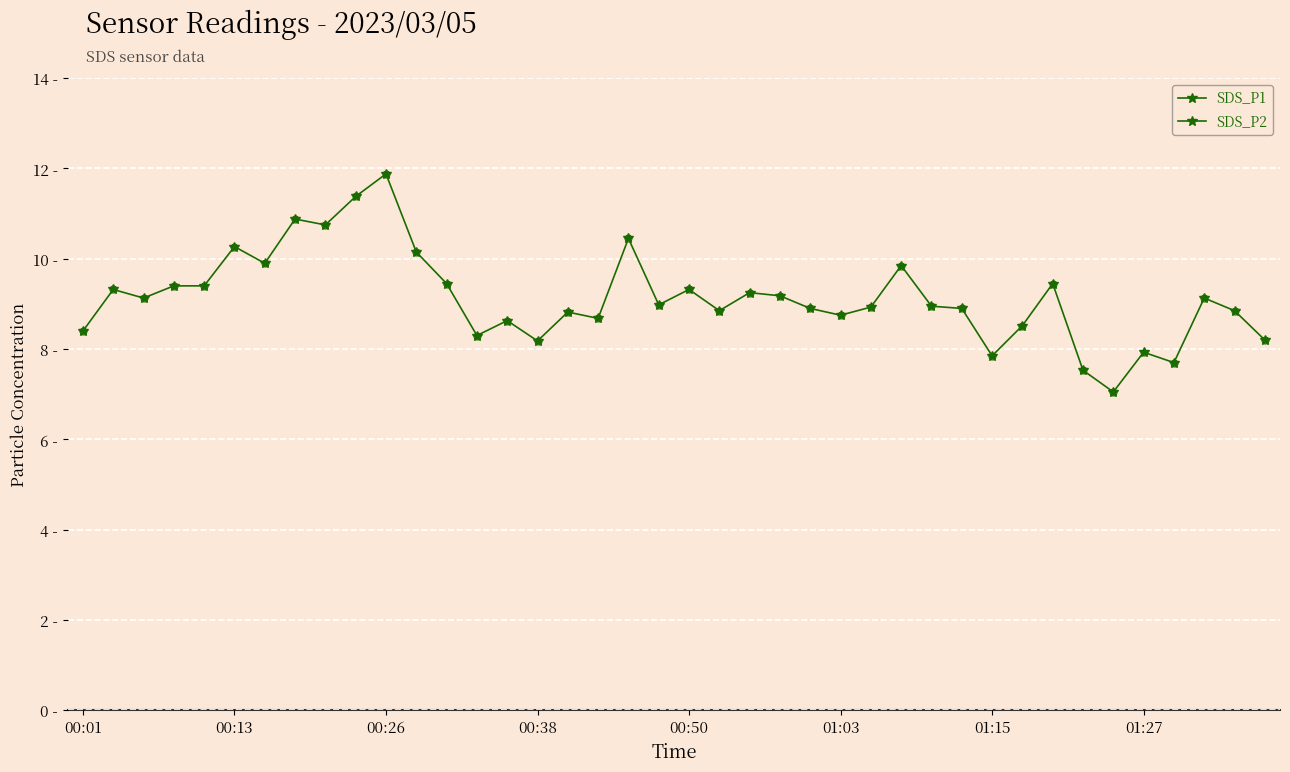

True or false: SDS_P2 and SDS_P1 cross at least once.

False